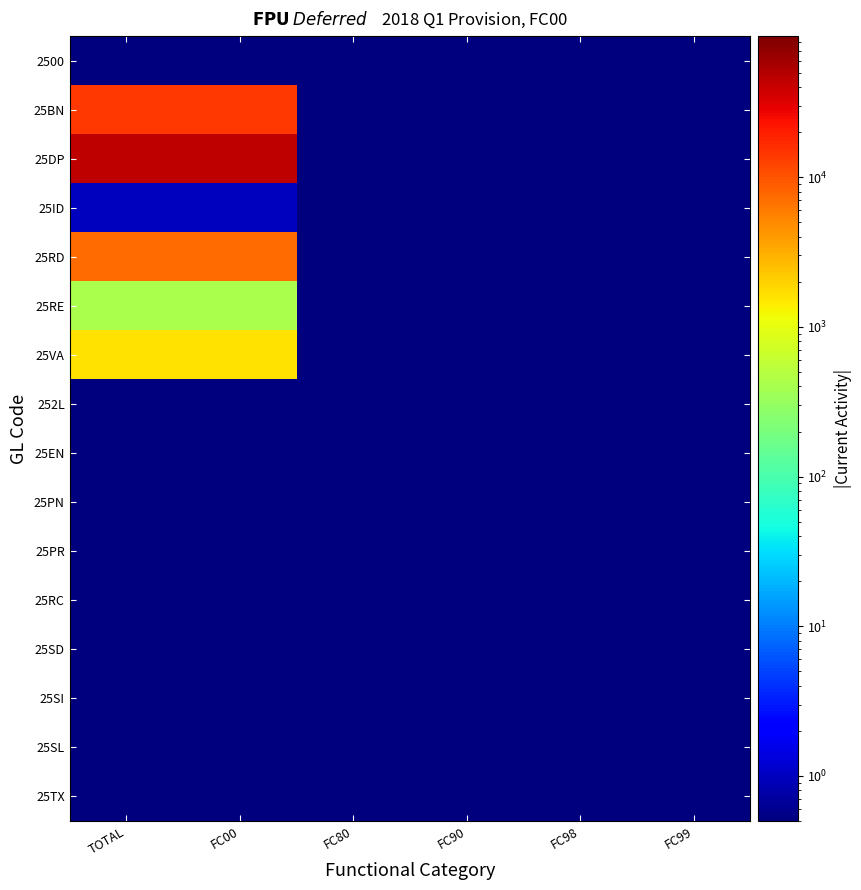

What is the smallest value displayed?

0.1